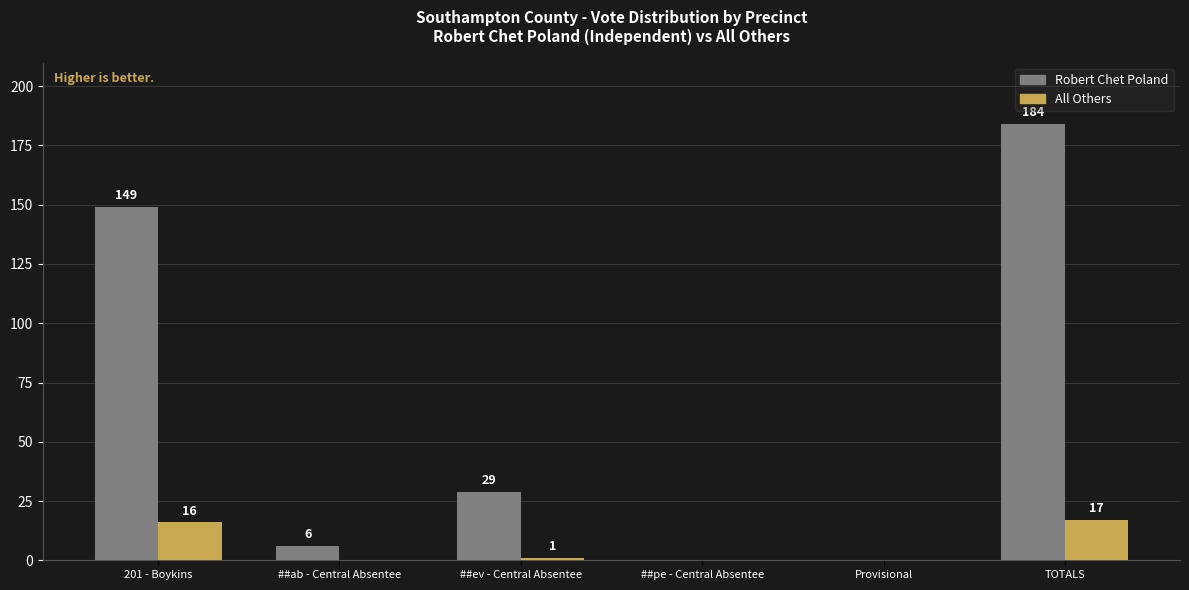

Is it true that All Others equals 1 at ##ev - Central Absentee?

True